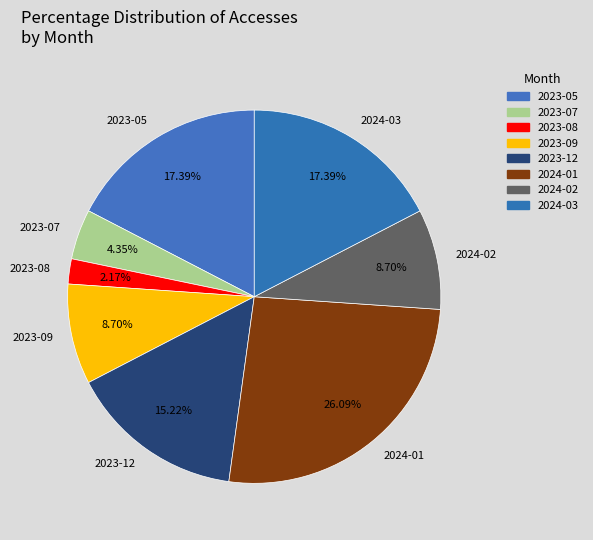

To the nearest percent, what is the difference between the 2023-05 and 2023-12 slice percentages?

2%